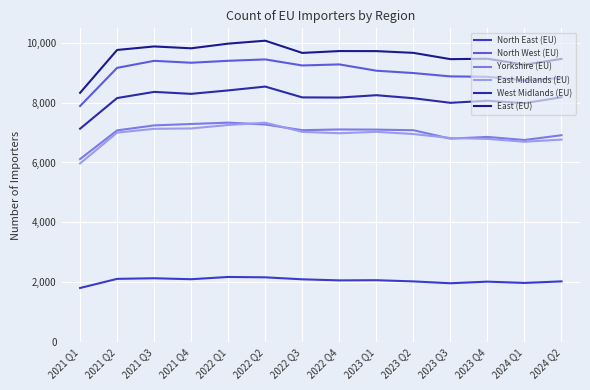

Reading left to right, what are all the values shown in this chart?

North East (EU): 2021 Q1=1809	2021 Q2=2114	2021 Q3=2134	2021 Q4=2102	2022 Q1=2177	2022 Q2=2165	2022 Q3=2099	2022 Q4=2063	2023 Q1=2069	2023 Q2=2029	2023 Q3=1967	2023 Q4=2021	2024 Q1=1978	2024 Q2=2030
North West (EU): 2021 Q1=7884	2021 Q2=9159	2021 Q3=9394	2021 Q4=9330	2022 Q1=9395	2022 Q2=9441	2022 Q3=9239	2022 Q4=9274	2023 Q1=9064	2023 Q2=8986	2023 Q3=8874	2023 Q4=8861	2024 Q1=8739	2024 Q2=8822
Yorkshire (EU): 2021 Q1=6114	2021 Q2=7071	2021 Q3=7238	2021 Q4=7285	2022 Q1=7330	2022 Q2=7268	2022 Q3=7078	2022 Q4=7102	2023 Q1=7097	2023 Q2=7077	2023 Q3=6796	2023 Q4=6853	2024 Q1=6750	2024 Q2=6910
East Midlands (EU): 2021 Q1=5968	2021 Q2=6997	2021 Q3=7124	2021 Q4=7136	2022 Q1=7252	2022 Q2=7327	2022 Q3=7023	2022 Q4=6976	2023 Q1=7024	2023 Q2=6949	2023 Q3=6817	2023 Q4=6788	2024 Q1=6692	2024 Q2=6764
West Midlands (EU): 2021 Q1=7127	2021 Q2=8151	2021 Q3=8357	2021 Q4=8291	2022 Q1=8406	2022 Q2=8534	2022 Q3=8173	2022 Q4=8168	2023 Q1=8246	2023 Q2=8145	2023 Q3=7992	2023 Q4=8061	2024 Q1=7979	2024 Q2=8177
East (EU): 2021 Q1=8325	2021 Q2=9757	2021 Q3=9874	2021 Q4=9812	2022 Q1=9968	2022 Q2=10066	2022 Q3=9658	2022 Q4=9720	2023 Q1=9718	2023 Q2=9660	2023 Q3=9450	2023 Q4=9464	2024 Q1=9265	2024 Q2=9459